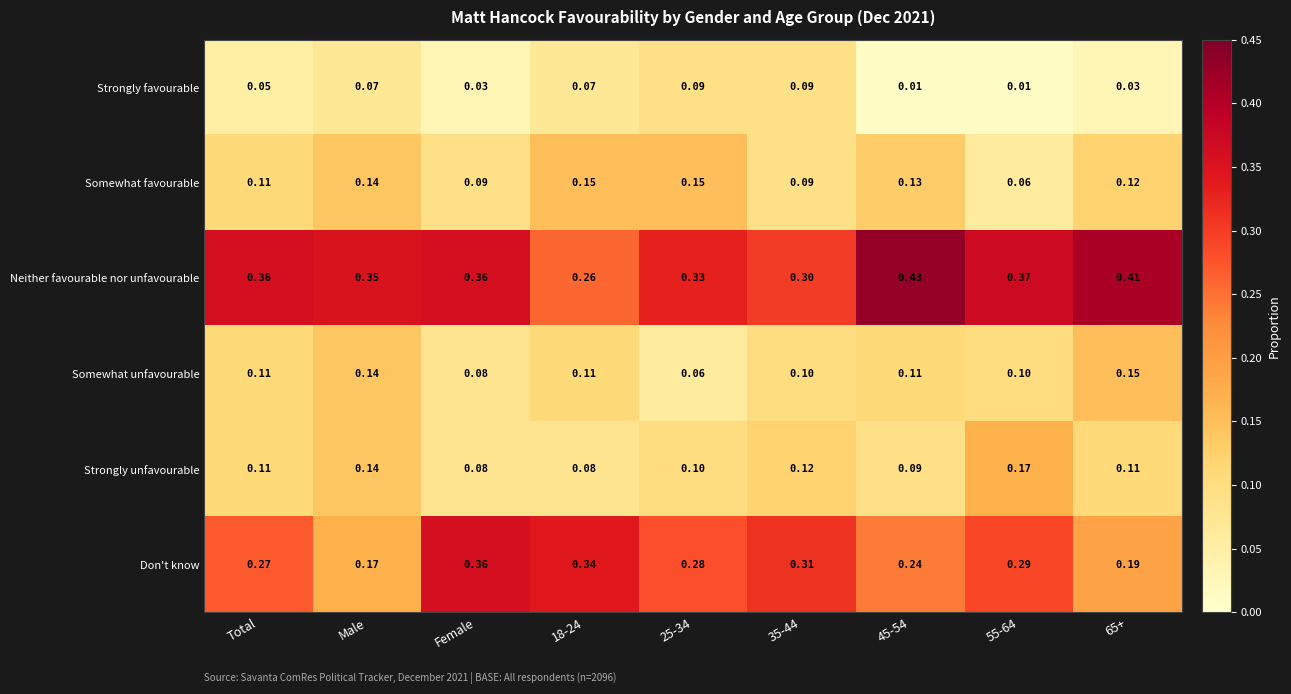

Which series changed the most between Total and Female?

Don't know